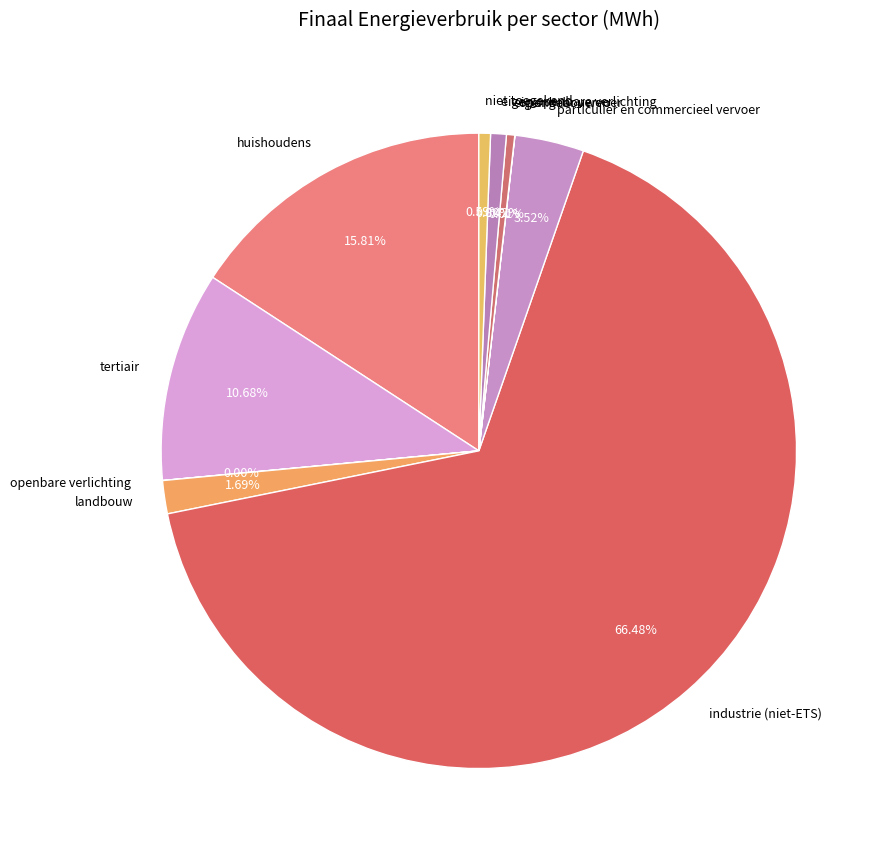

To the nearest percent, what is the average slice percentage?

10%